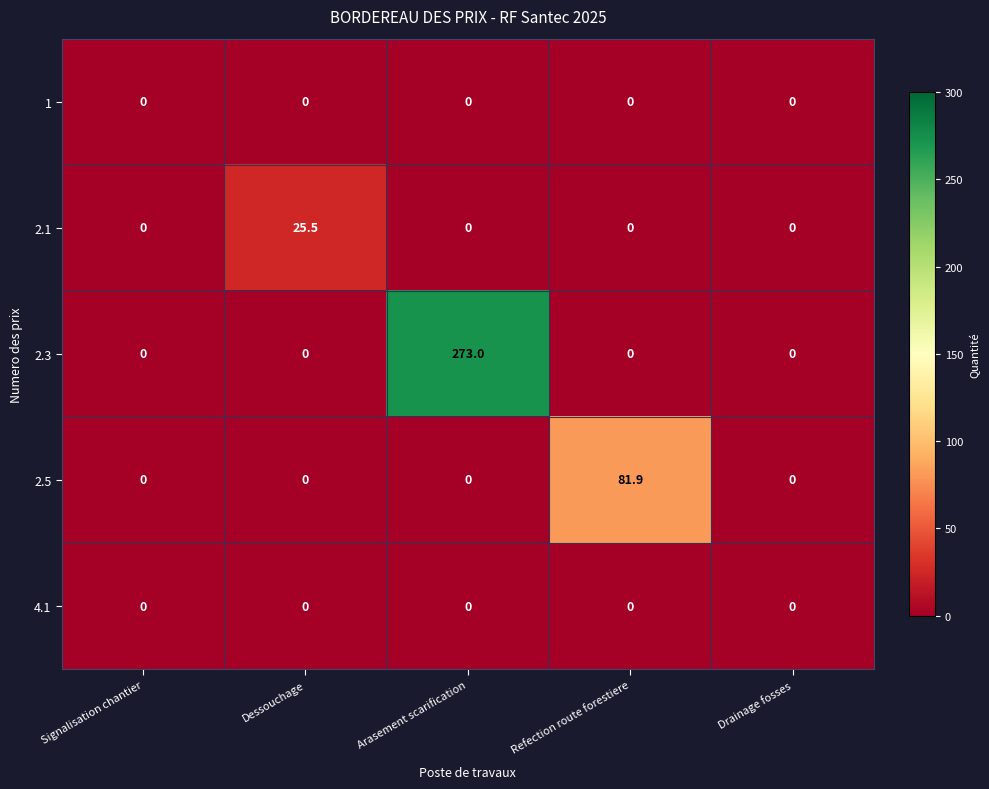

The 2.1 series shows -14.0 at Refection route forestiere. True or false?

False